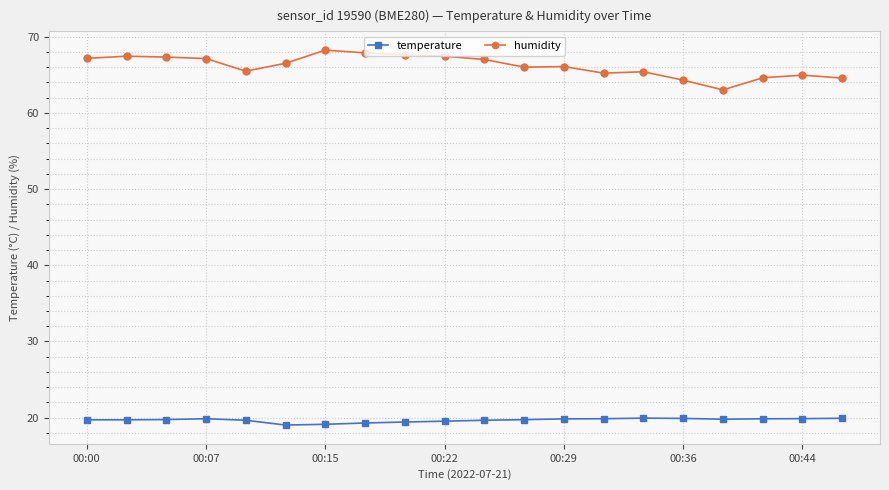

True or false: temperature and humidity intersect in this chart.

False